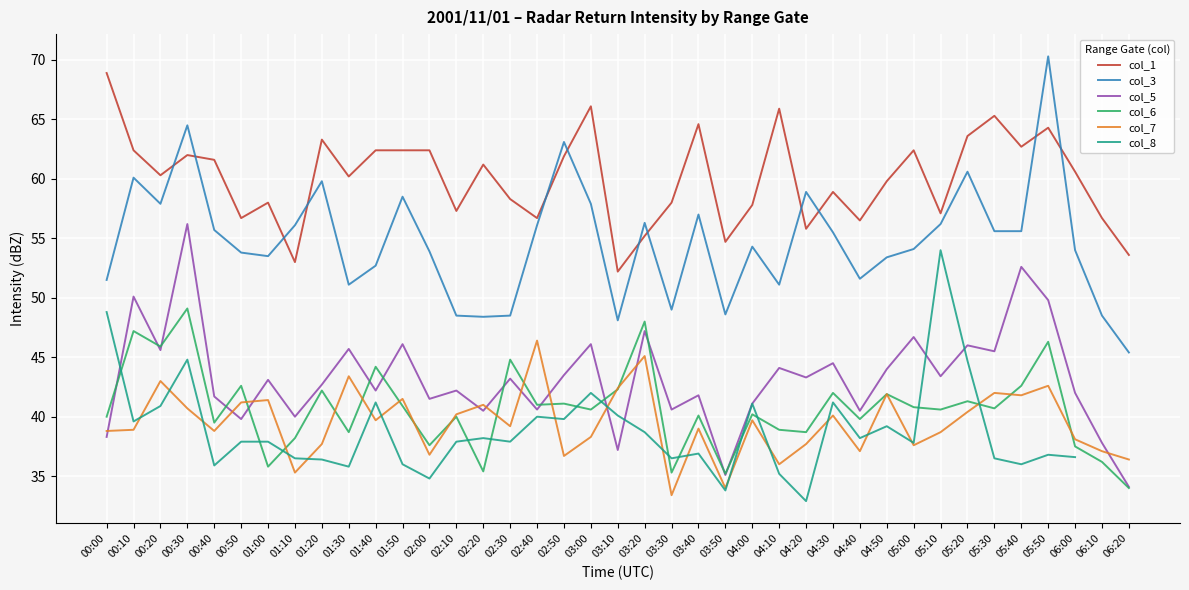

What are all the series names shown in the legend?

col_1, col_3, col_5, col_6, col_7, col_8